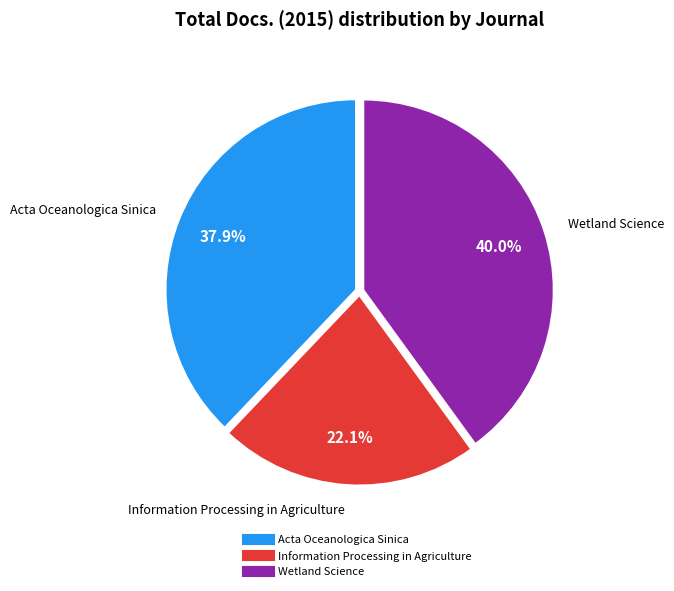

What is the ratio of the value at Information Processing in Agriculture to the value at Wetland Science?

0.6